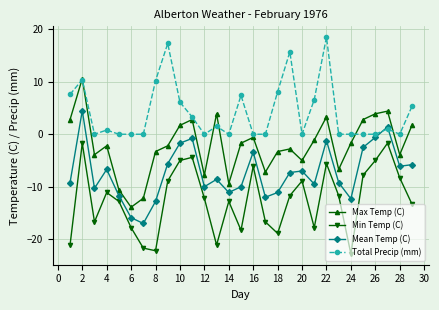

How many interior local peaks does the Min Temp (C) series have?

8